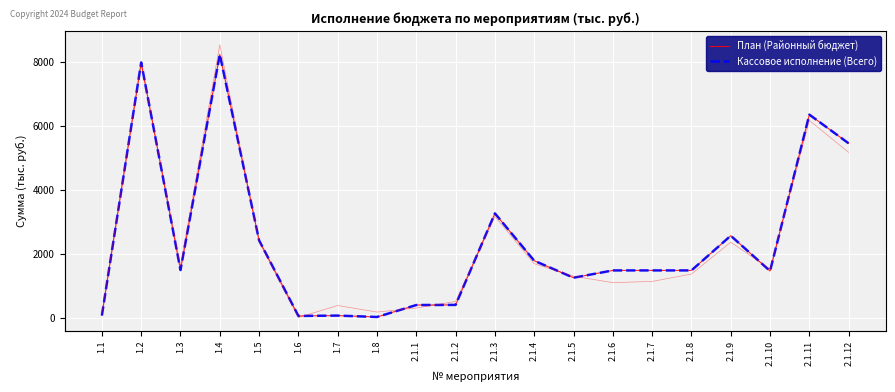

What is the difference between the План (Районный бюджет) values at 1.6 and 2.1.2?

345.6